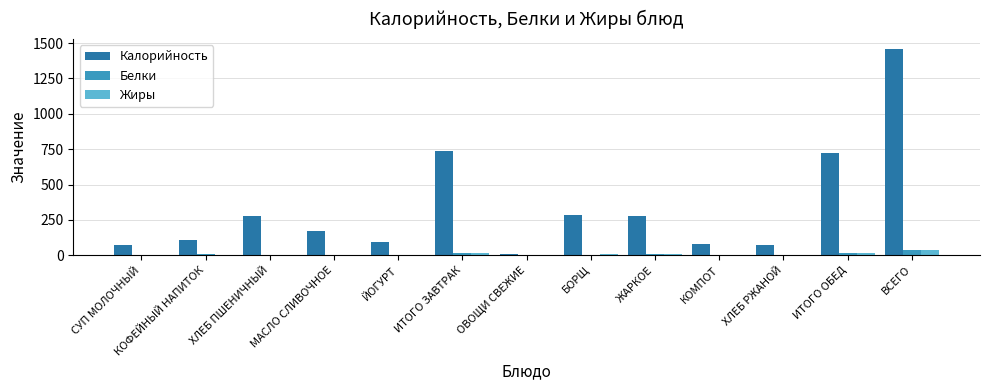

Is the value of Белки at ЖАРКОЕ greater than the value of Калорийность at ХЛЕБ ПШЕНИЧНЫЙ?

No